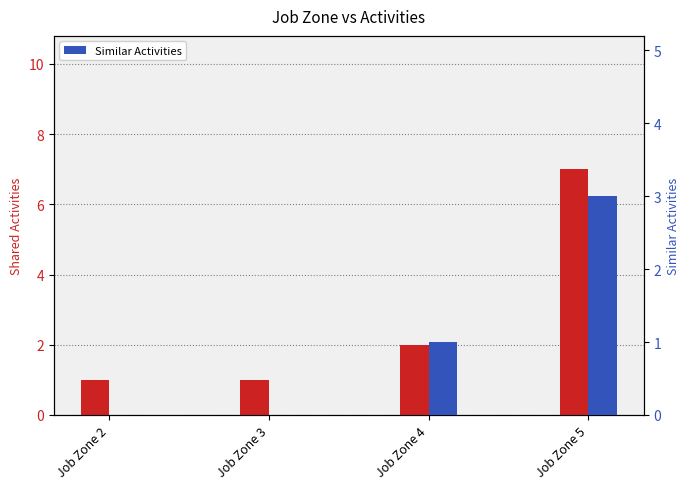

At Job Zone 2, list the series in order from largest to smallest.

Shared Activities, Similar Activities